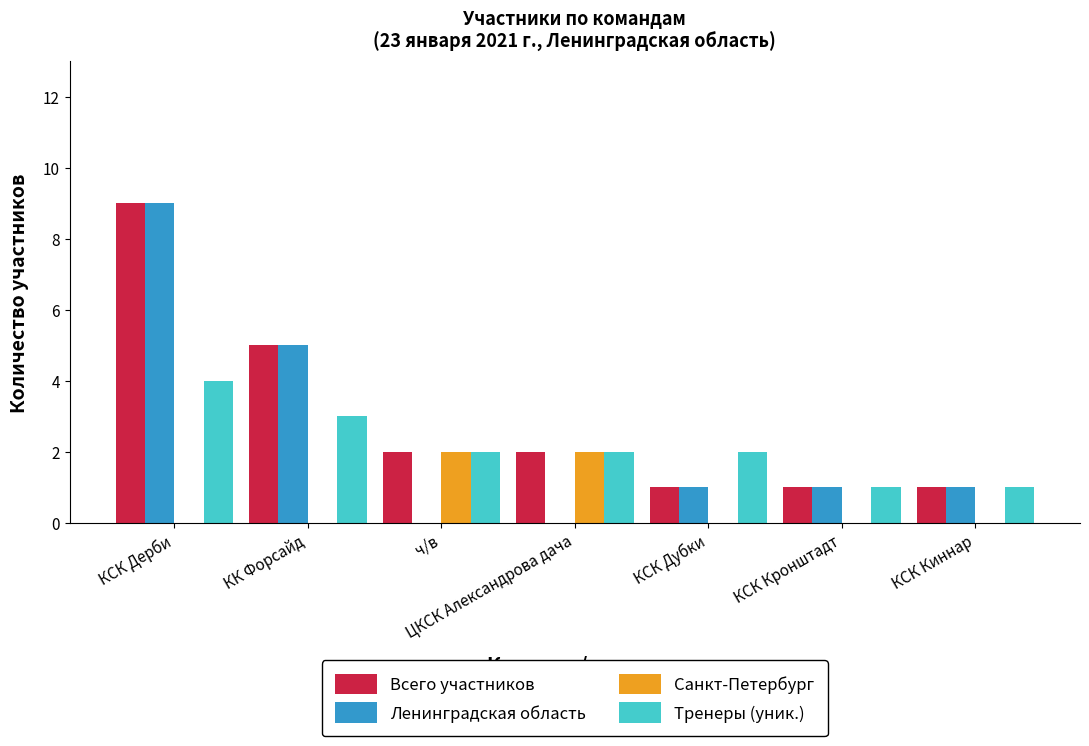

What is the total value across all series at КК Форсайд?

13